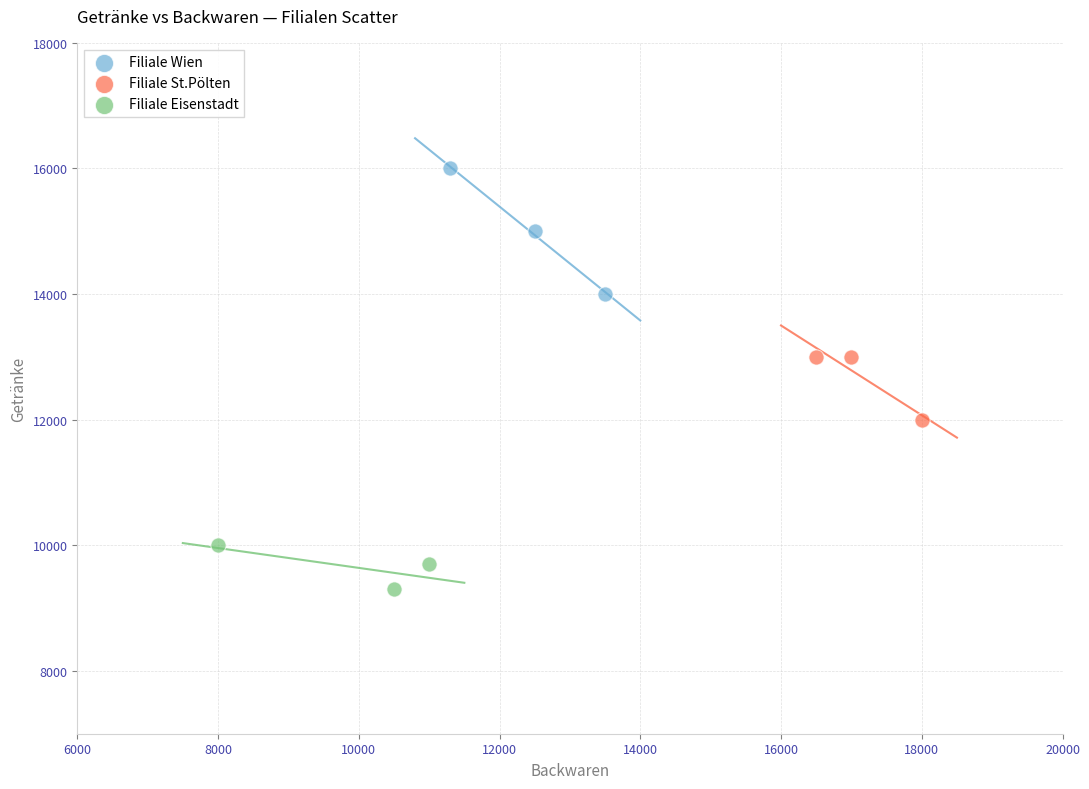

Which series has the widest spread of Y values?

Filiale Wien